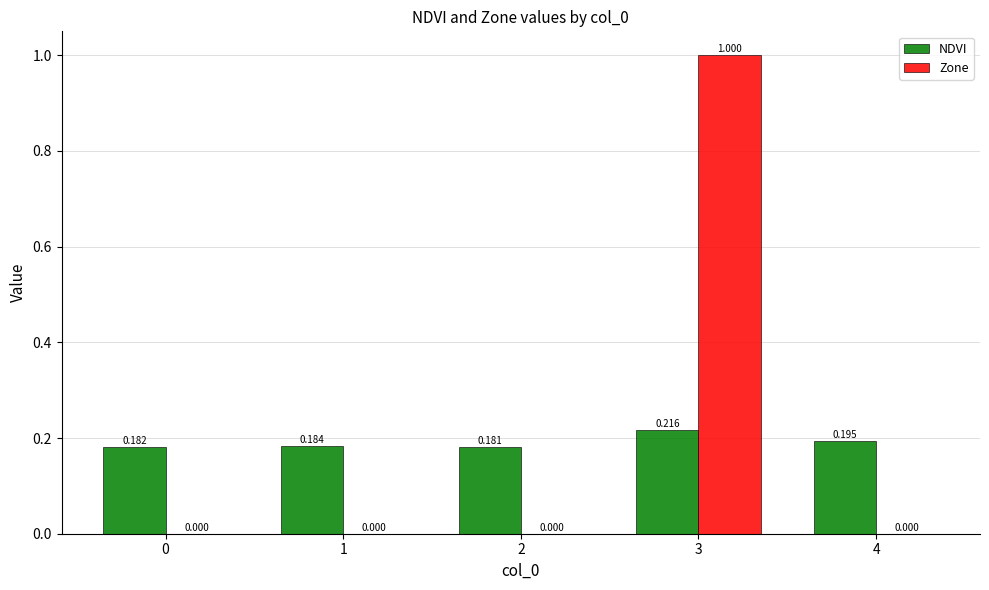

Is the value of Zone at 0 greater than the value of NDVI at 0?

No